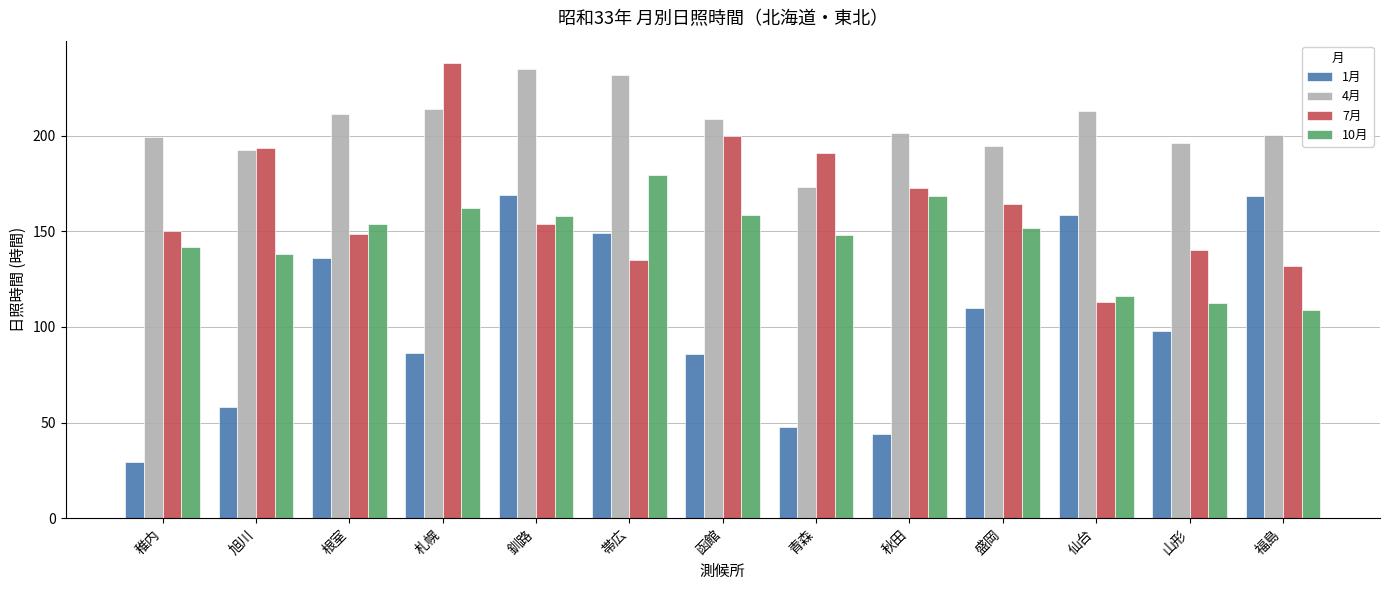

Read the 10月 value at 盛岡.

151.9